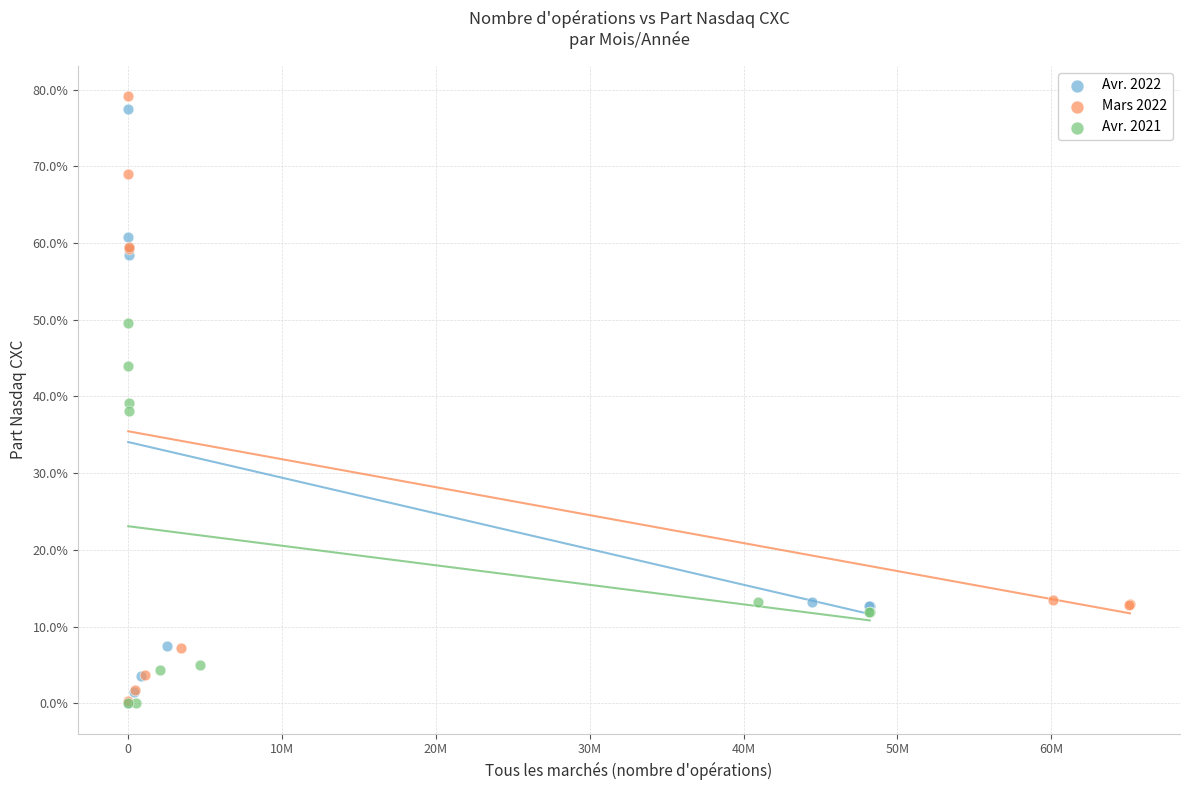

What are all the series names shown in the legend?

Avr. 2022, Mars 2022, Avr. 2021